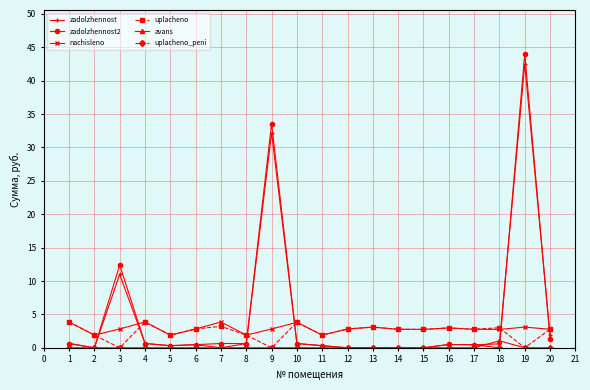

What is the value of the zadolzhennost point at the 3rd from the left?

11.0